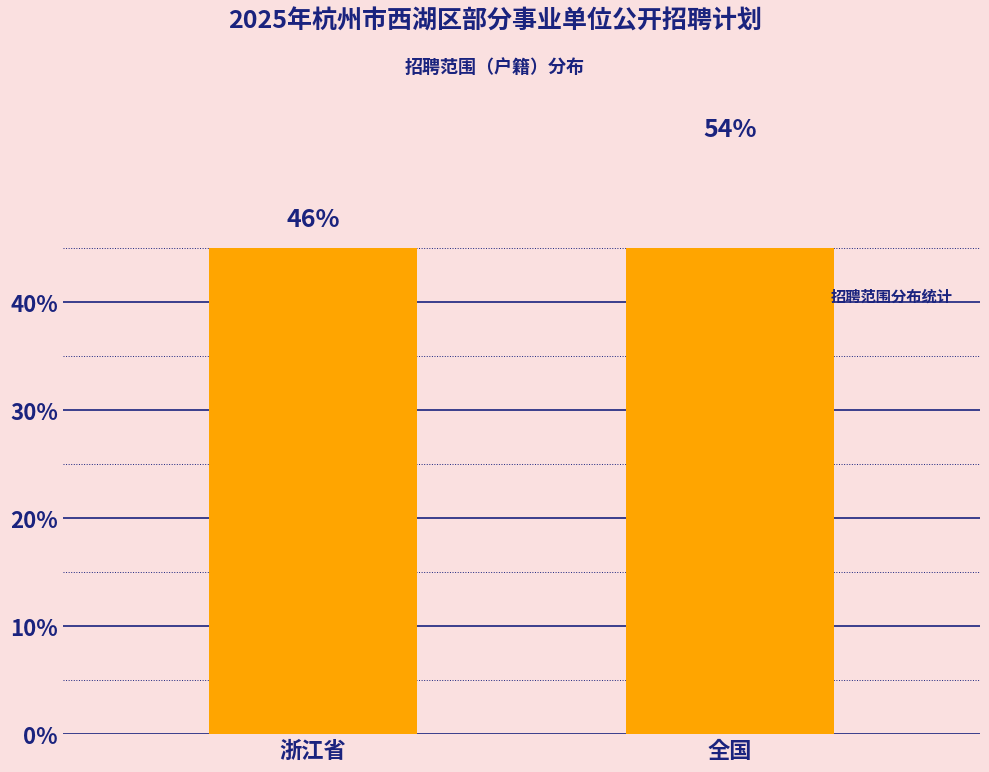

List the labels in order of value, smallest first.

浙江省, 全国